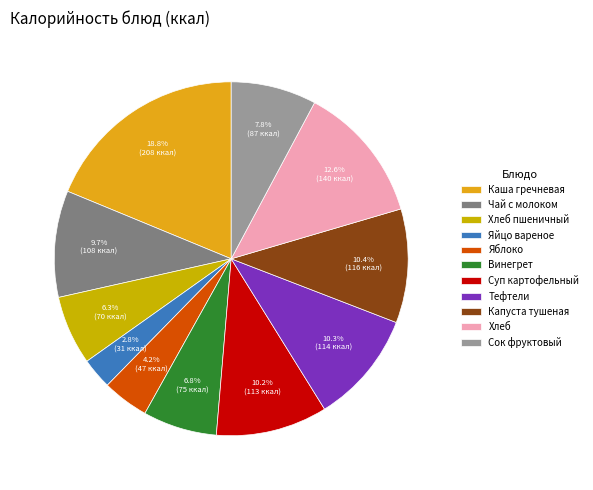

To the nearest percent, what is the average slice percentage?

9%